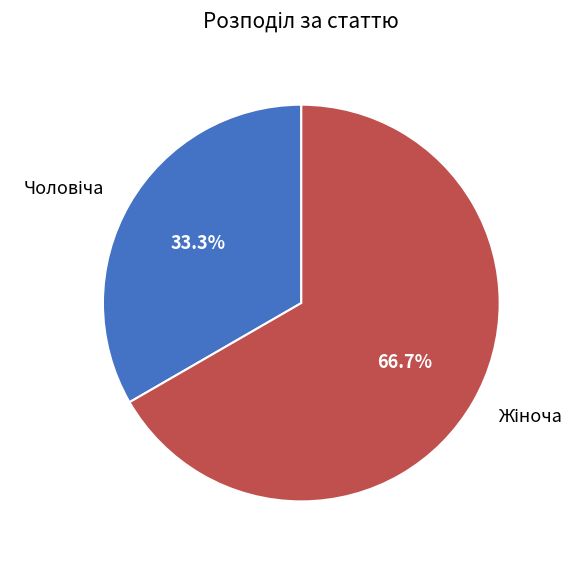

How many slices are in this pie chart?

2